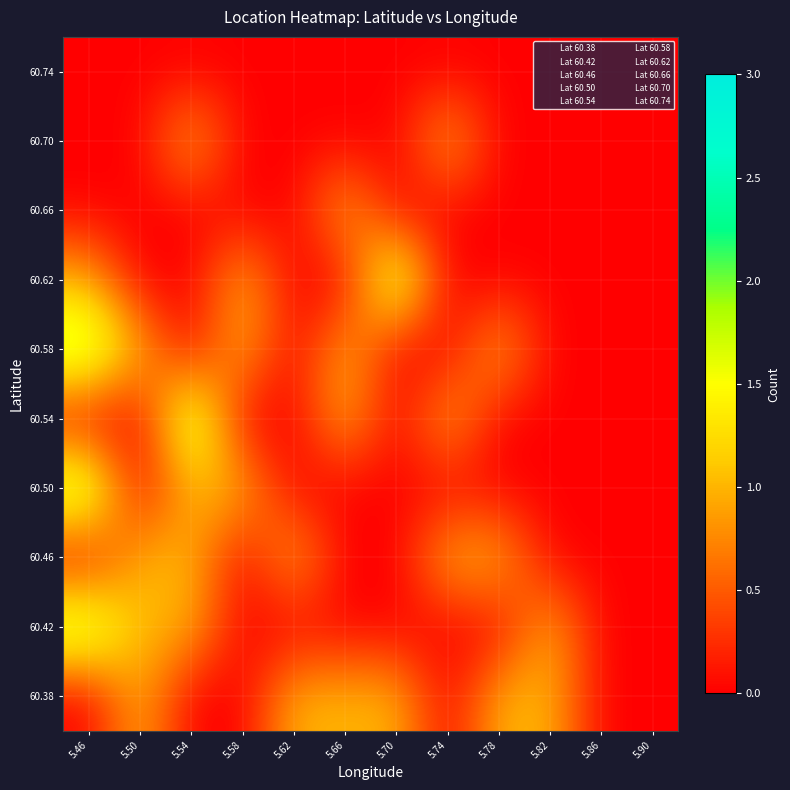

Rank the series by their maximum value, from lowest to highest.

60.74, 60.38, 60.46, 60.66, 60.70, 60.42, 60.50, 60.54, 60.58, 60.62